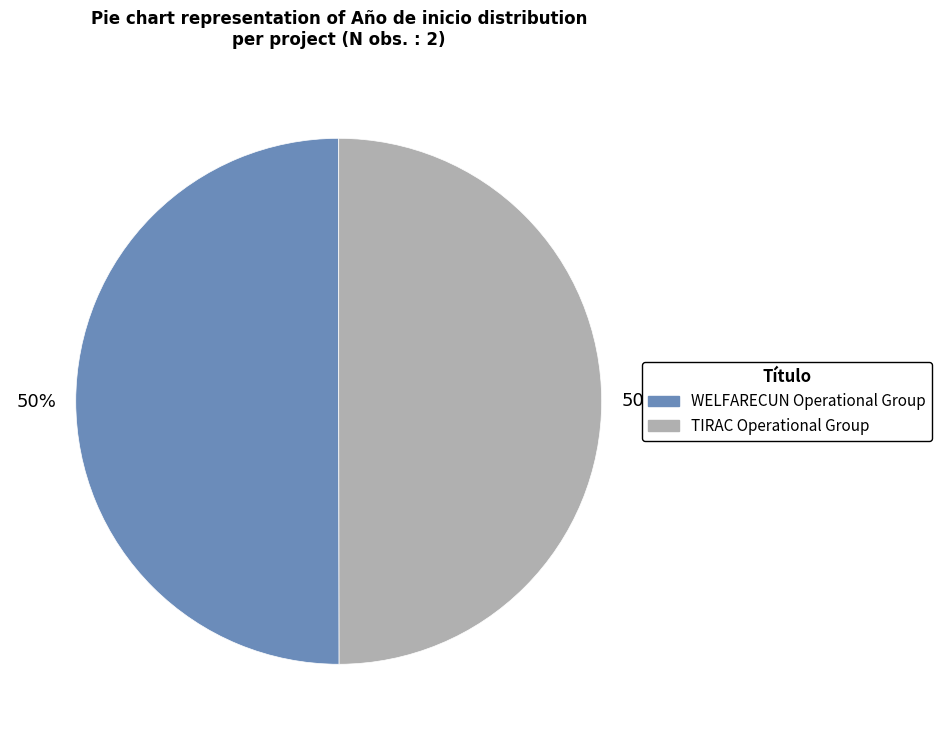

Combined, do WELFARECUN Operational Group and TIRAC Operational Group account for over 50%?

Yes